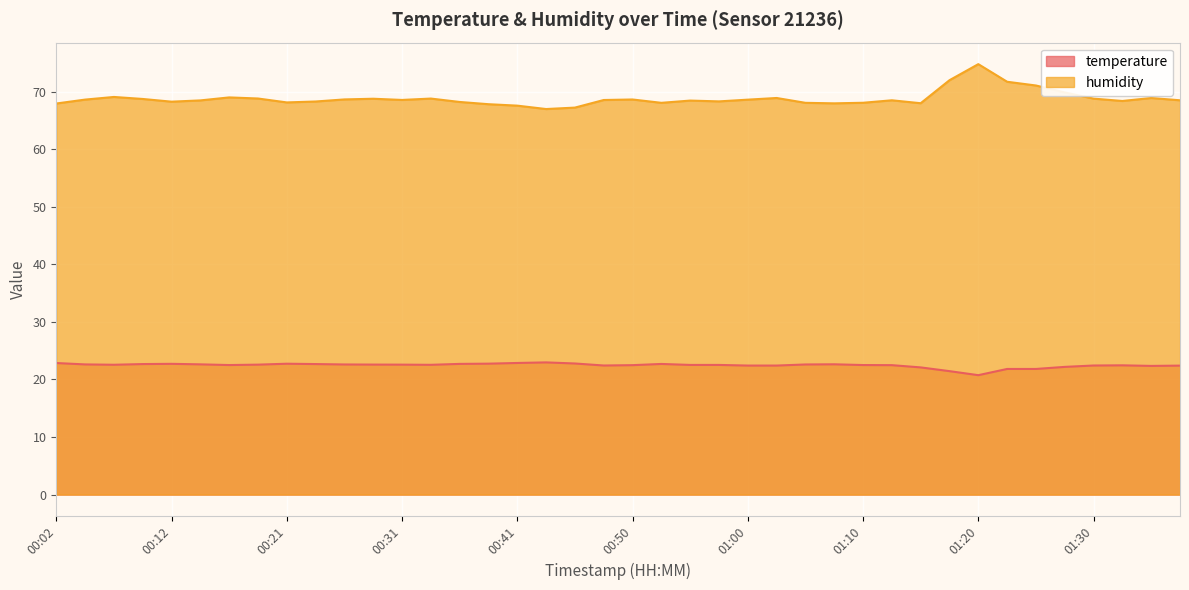

What is the label of the 33rd point from the left?

01:20